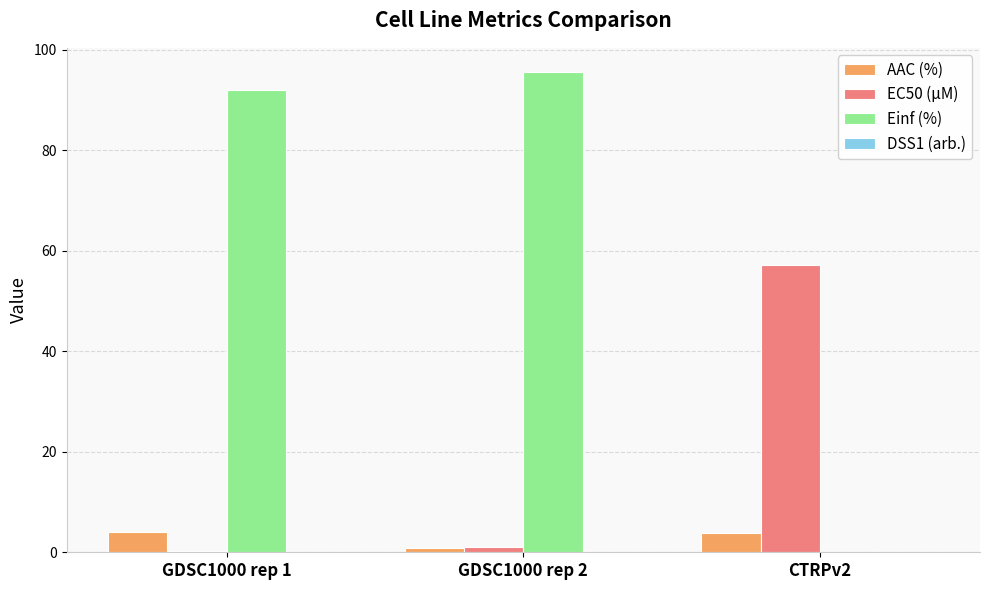

At which category does the chart reach its peak across all series?

GDSC1000 rep 2